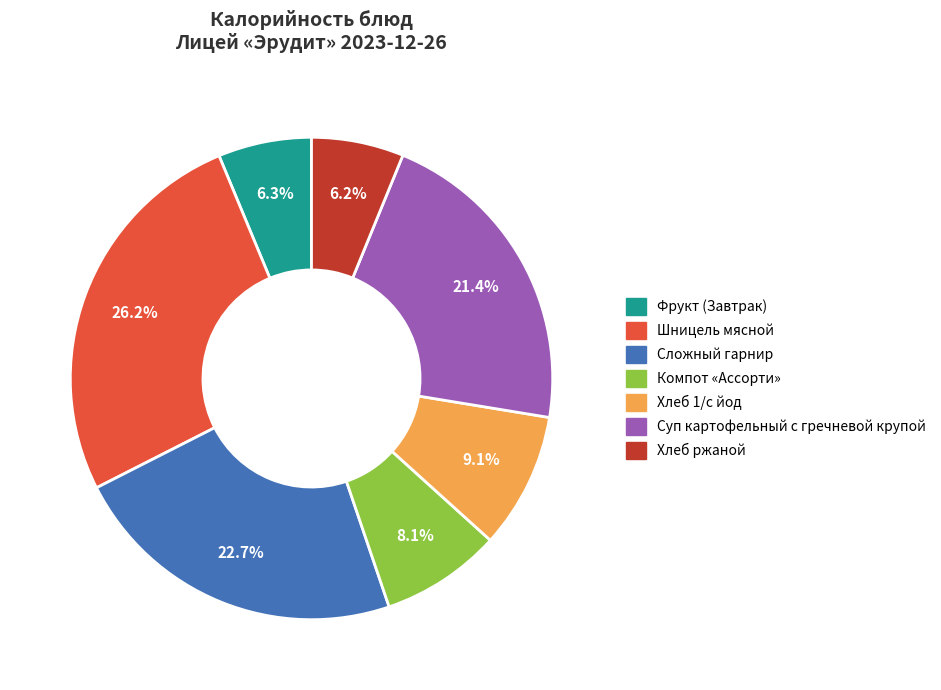

Which category has the biggest portion of the pie?

Шницель мясной